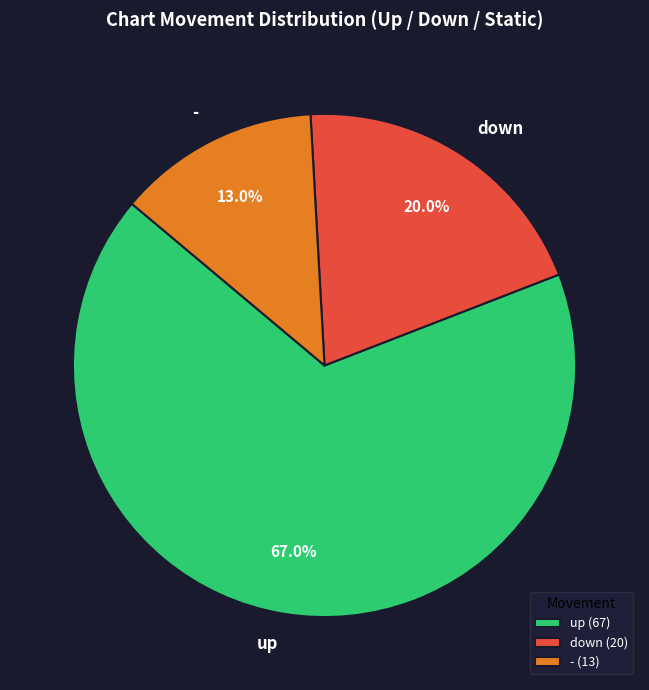

Which category has the biggest portion of the pie?

up